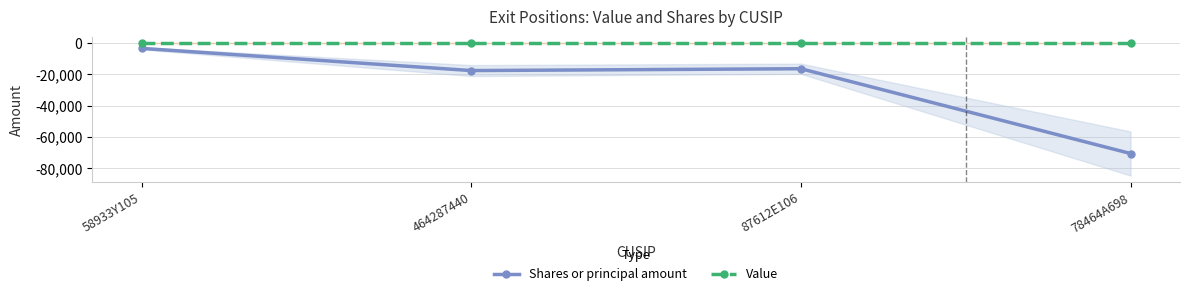

Reading right to left, list all the values displayed in this chart.

Shares or principal amount: -70600	-16330	-17500	-3300
Value: 0	0	0	0